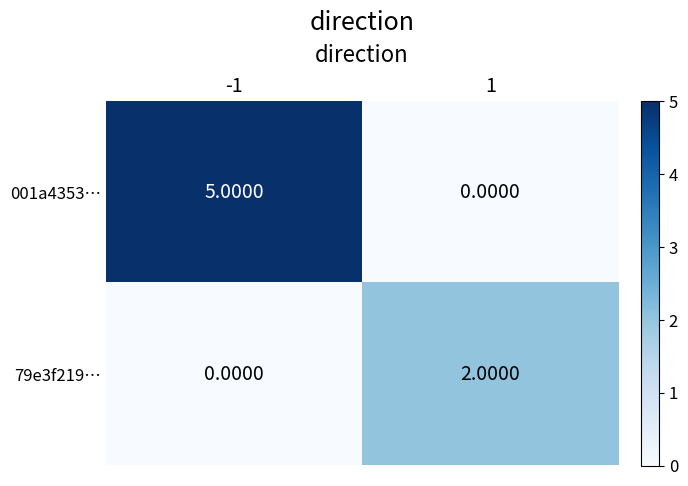

Between -1 and 1, which series saw the biggest shift?

001a4353…